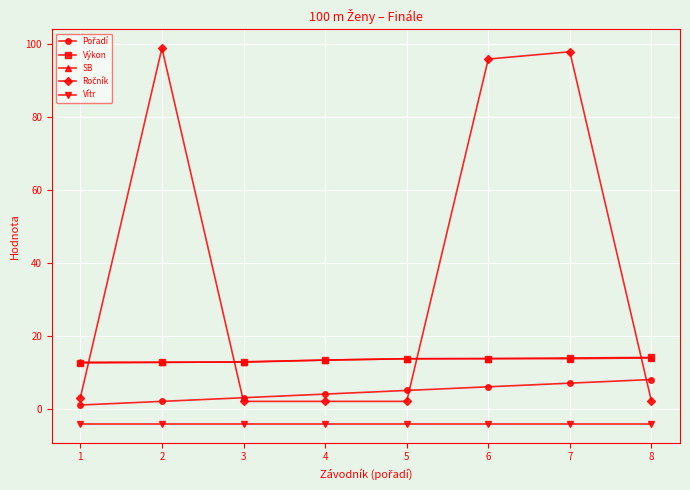

What is the spread (max minus min) of values at 6?

100.2